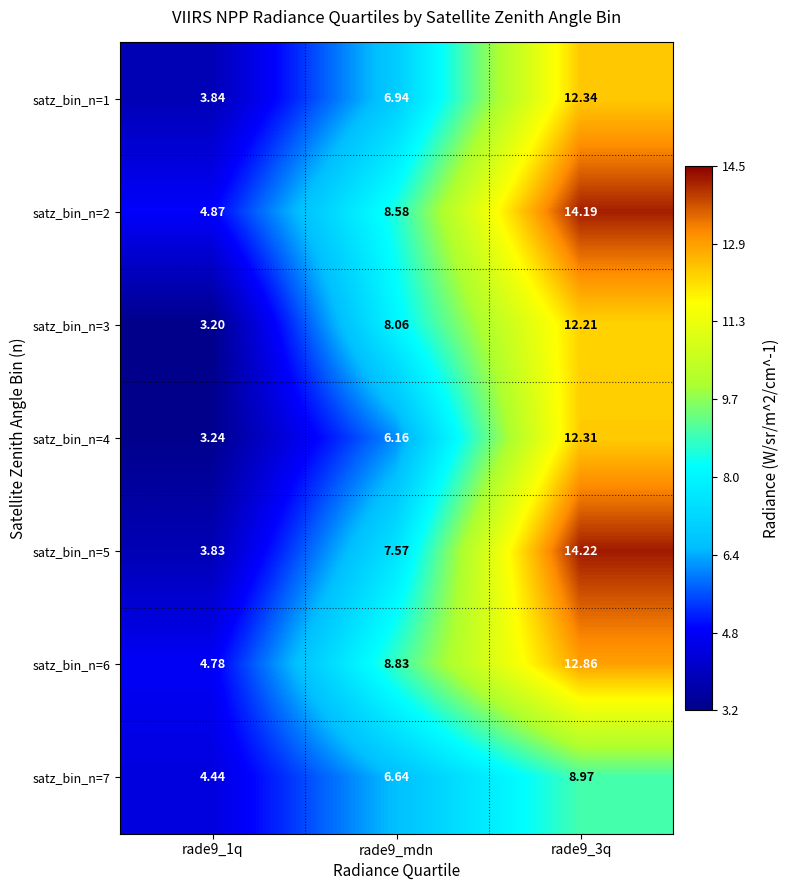

What is the difference between the highest and lowest values at rade9_1q?

1.7